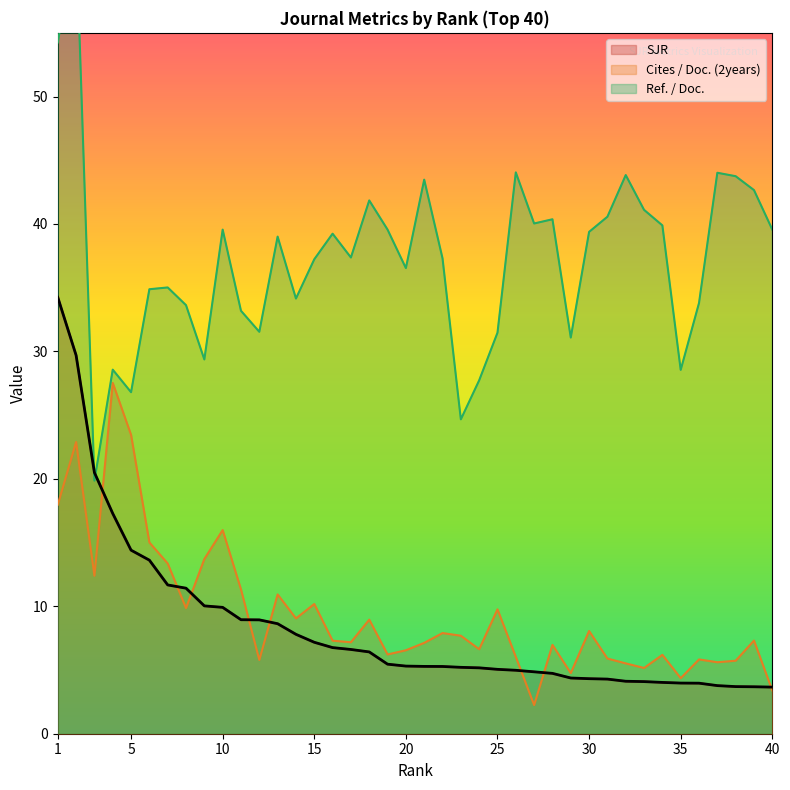

True or false: SJR and Ref. / Doc. cross at least once.

True